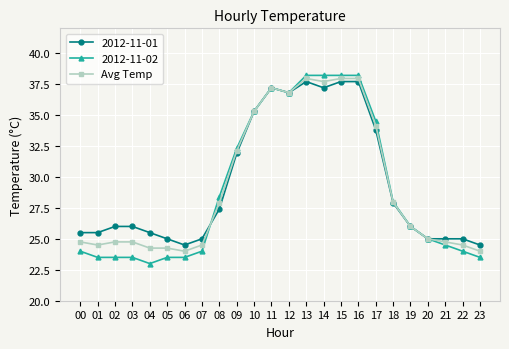

Where is 2012-11-01 nearest to the value 31?

09